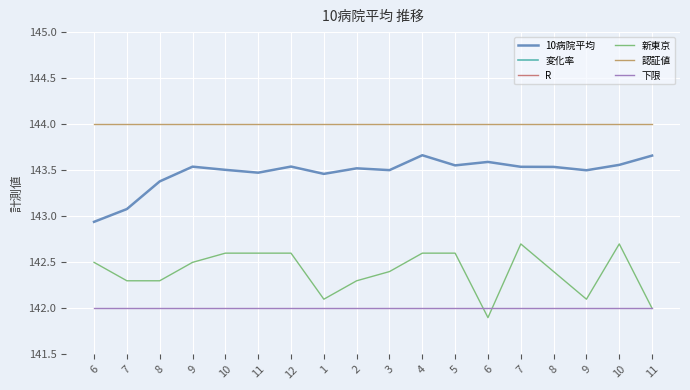

What are all the series names shown in the legend?

10病院平均, 変化率, R, 新東京, 認証値, 下限